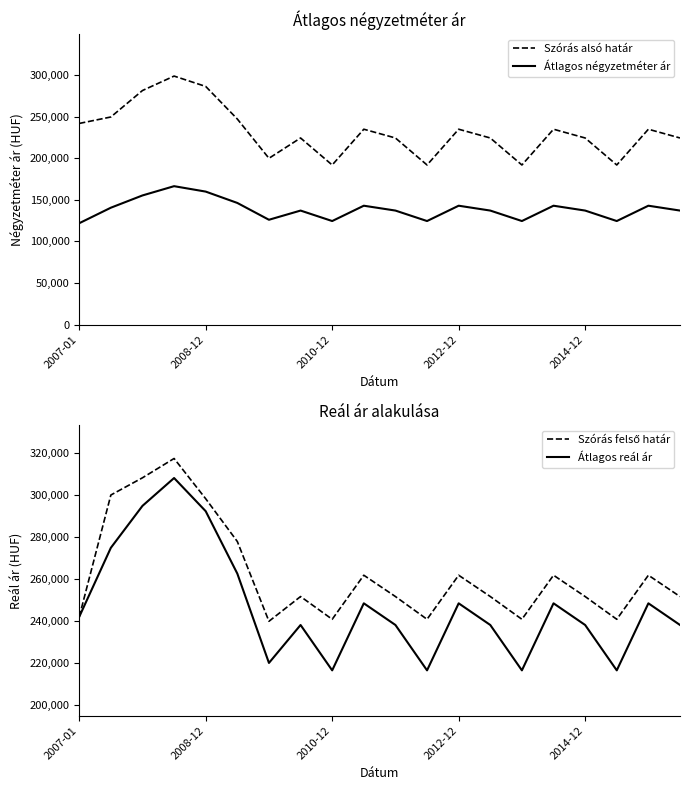

True or false: Szórás alsó határ and Átlagos négyzetméter ár cross at least once.

False